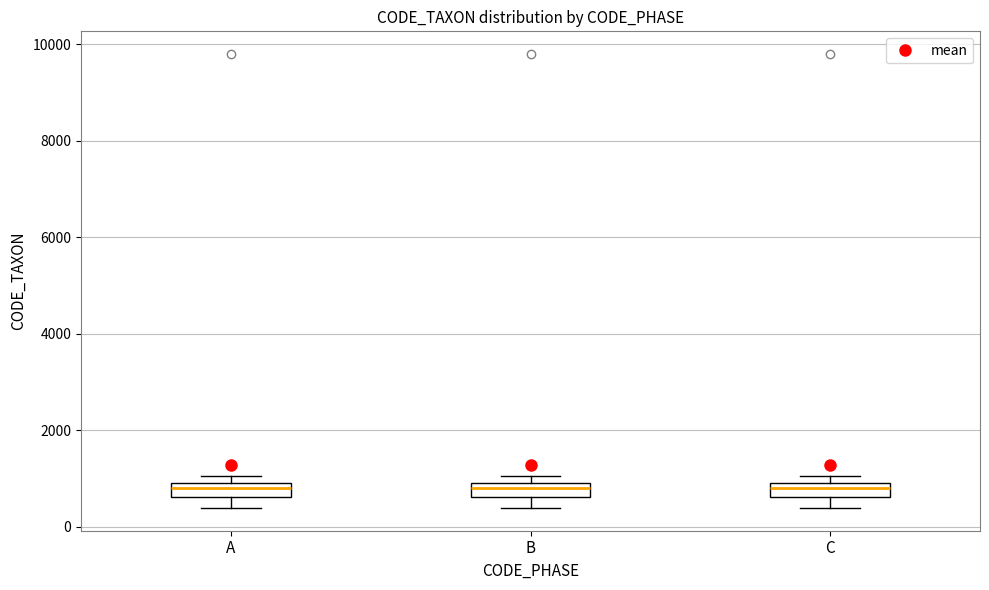

Where is the upper edge of the box for C on the y-axis? The values are not printed on the chart, so give them approximately, as read against the axis.

1000